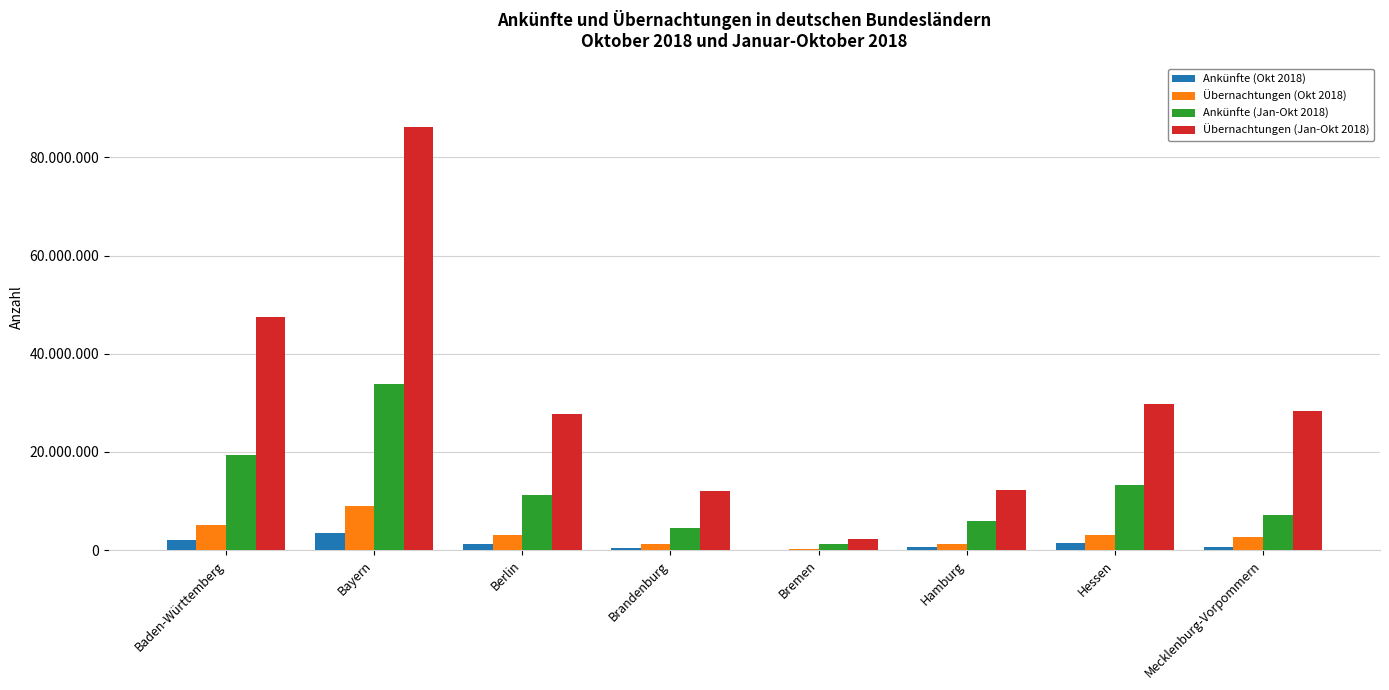

Are the bars grouped side by side (vs. stacked)?

Yes